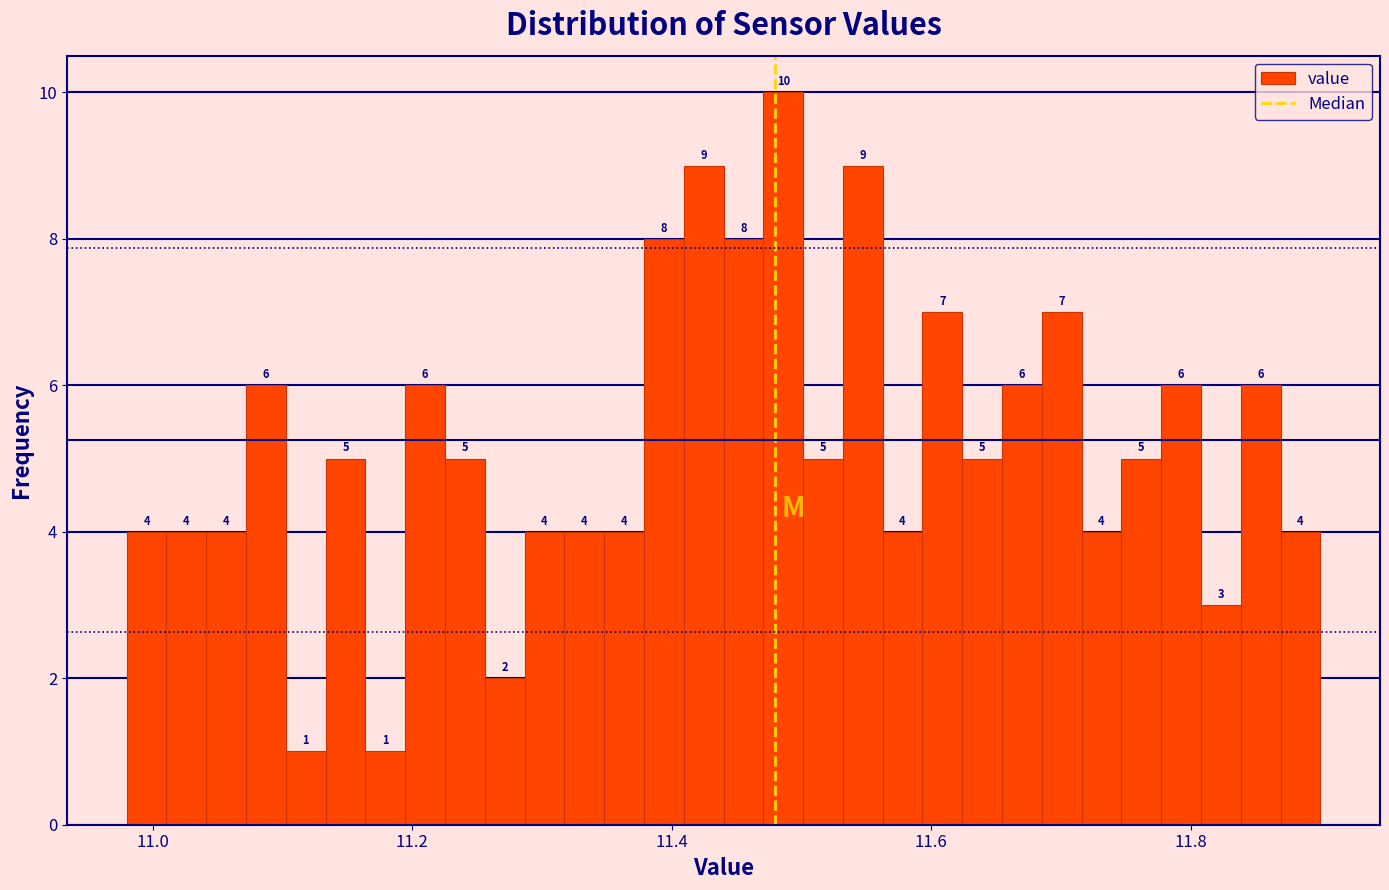

Read against the x-axis, roughly where is the centre of the tallest bar?

11.48